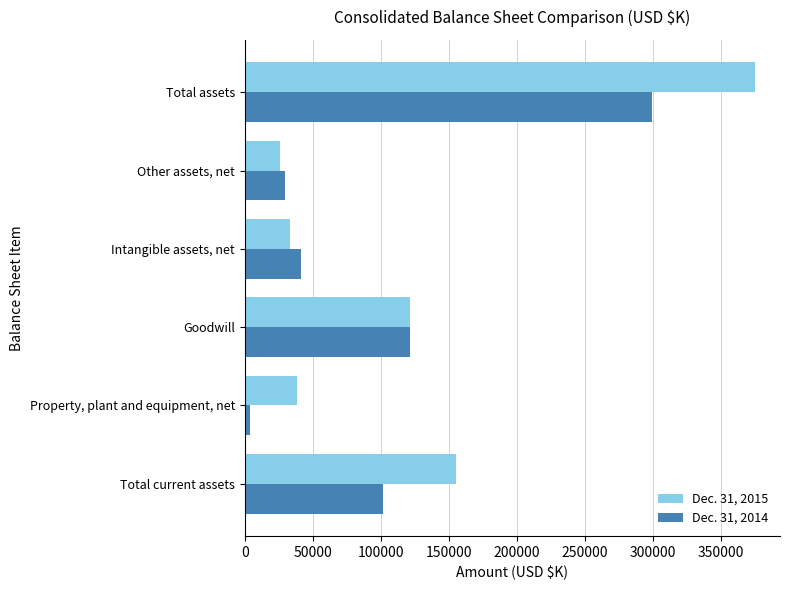

Where is Dec. 31, 2014 nearest to the value 151705?

Goodwill